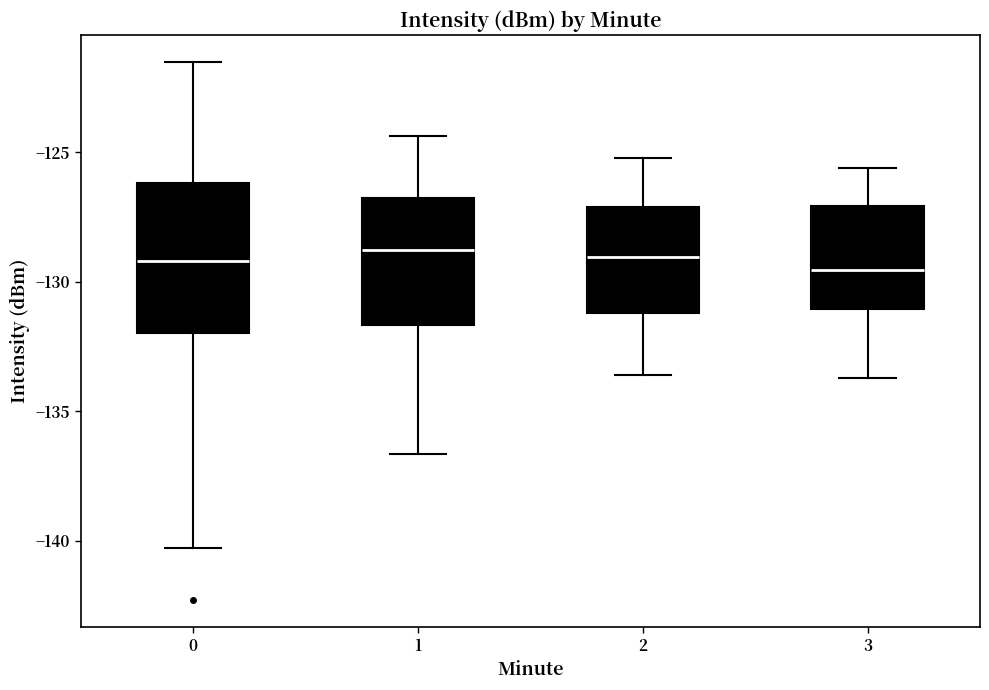

Where does the lower whisker of the box at x = 2 end on the y-axis? The values are not printed on the chart, so give them approximately, as read against the axis.

-133.5